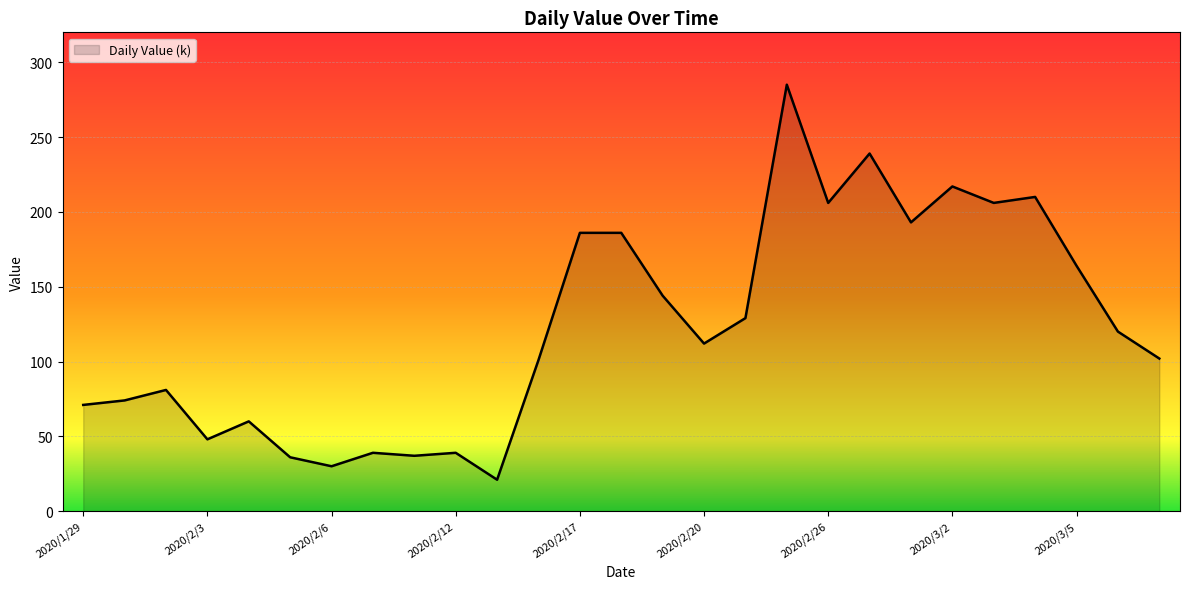

What is the smallest value displayed?

21